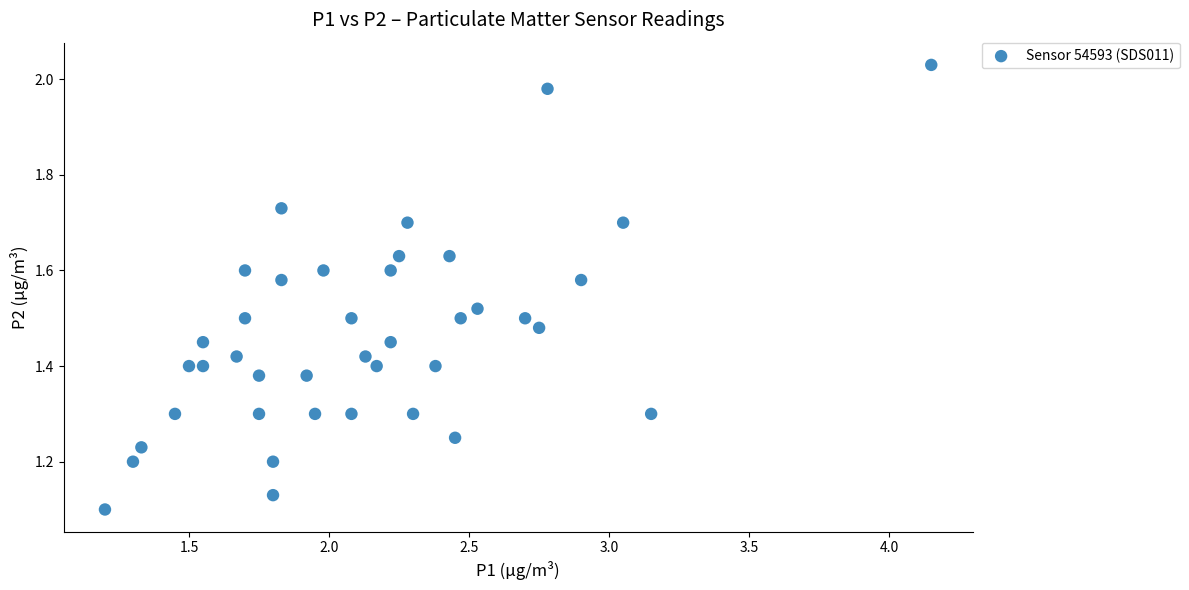

What is the range of Y values (max minus min)?

0.9